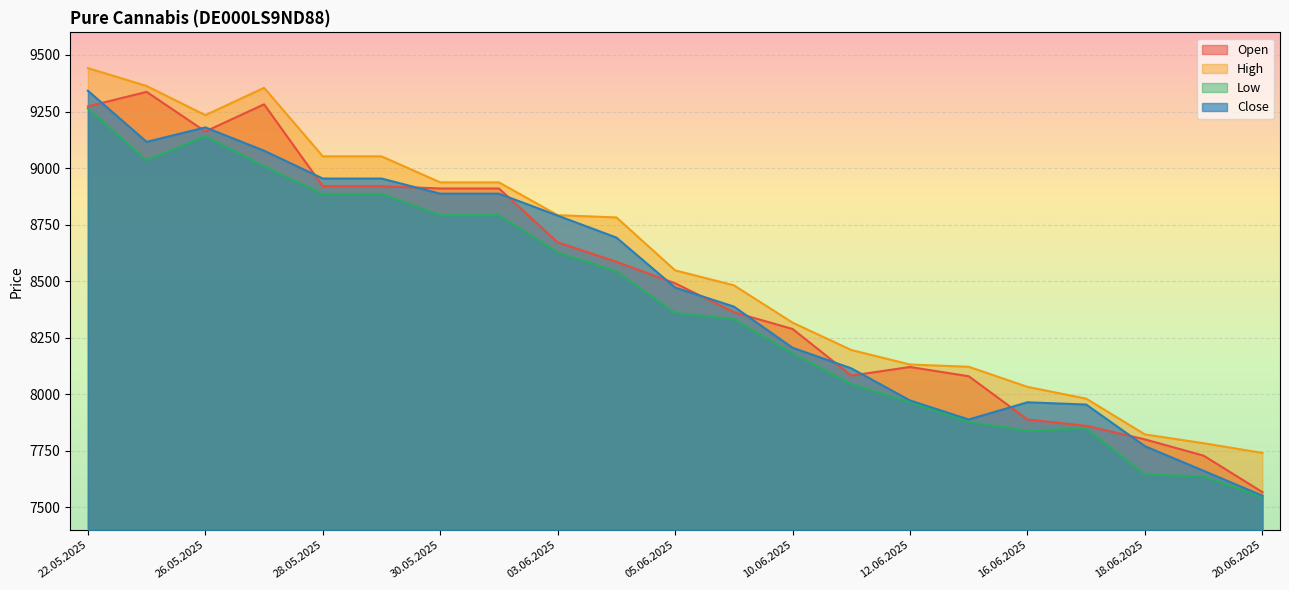

At how many categories does at least one series exceed 9383?

1